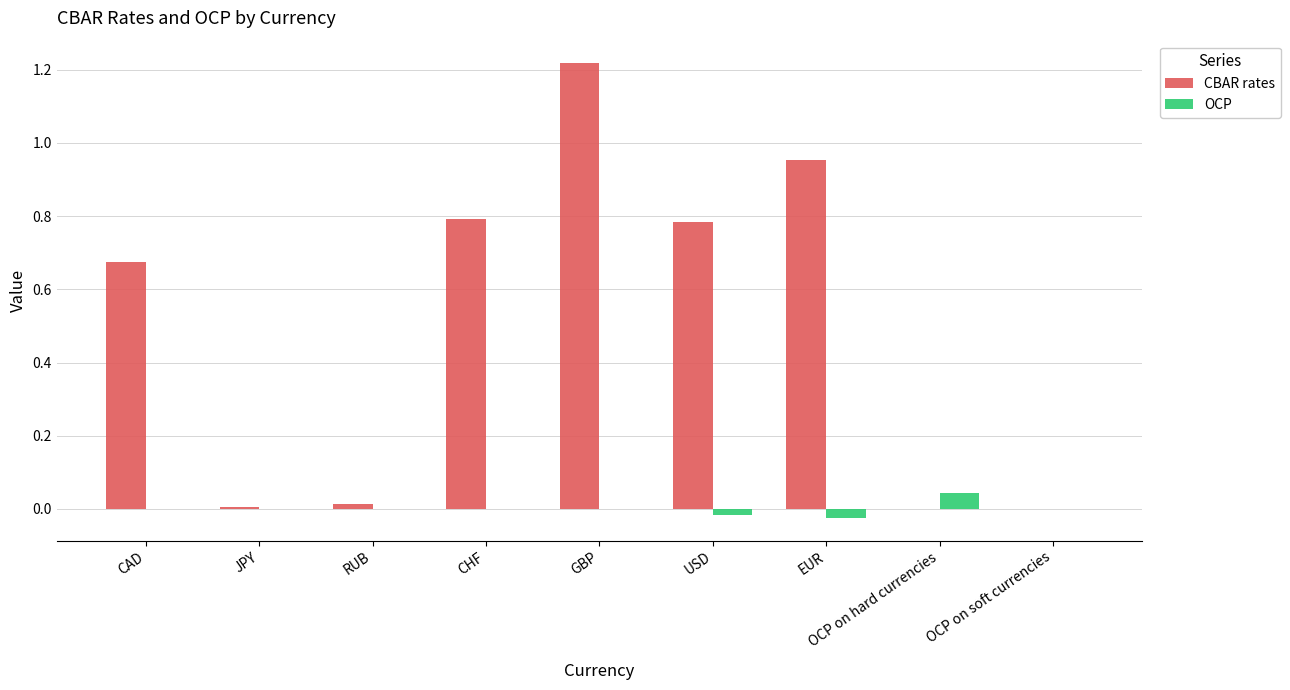

Is it true that OCP equals 0.0 at CHF?

True